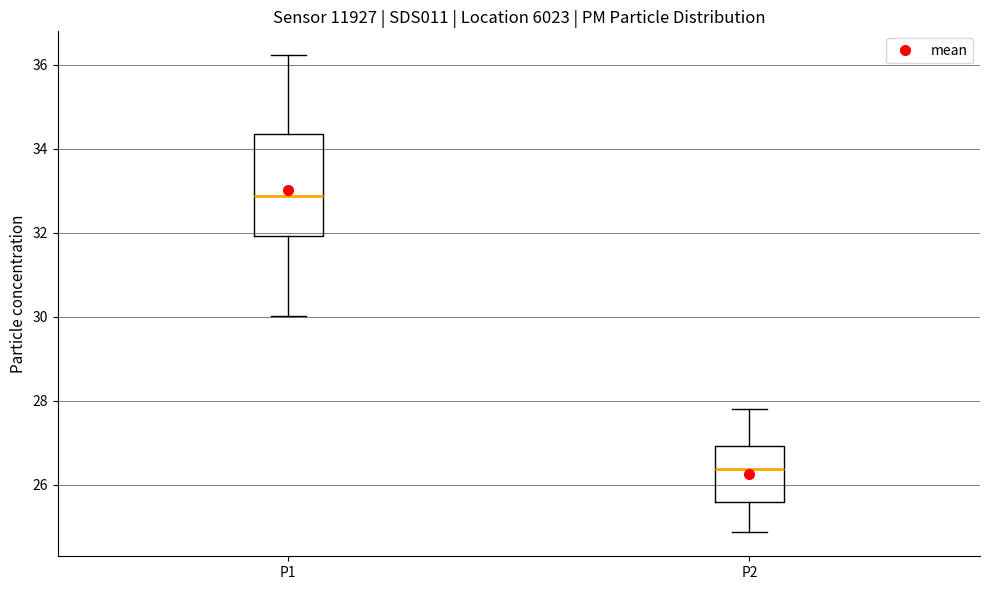

Reading left to right, transcribe this box plot: for each box, give where its median line is, the range the box spans, and where its two whiskers end, as read against the y-axis. The values are not printed on the chart, so give them approximately, as read against the axis.

P1: median 32.8, box 32.0 to 34.4, whiskers 30.0 to 36.2
P2: median 26.4, box 25.6 to 27.0, whiskers 24.8 to 27.8